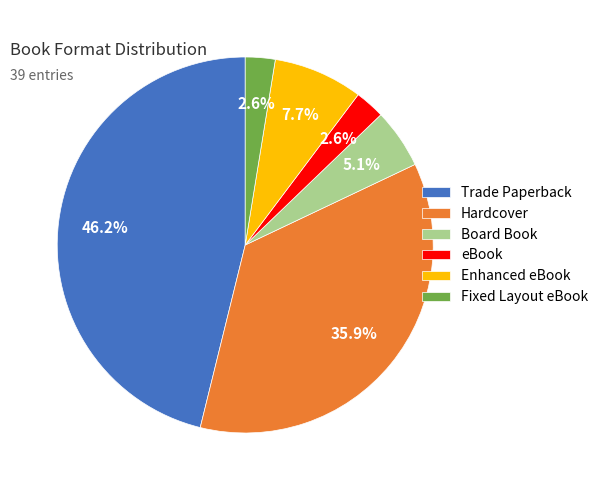

Count the number of slices in the pie.

6